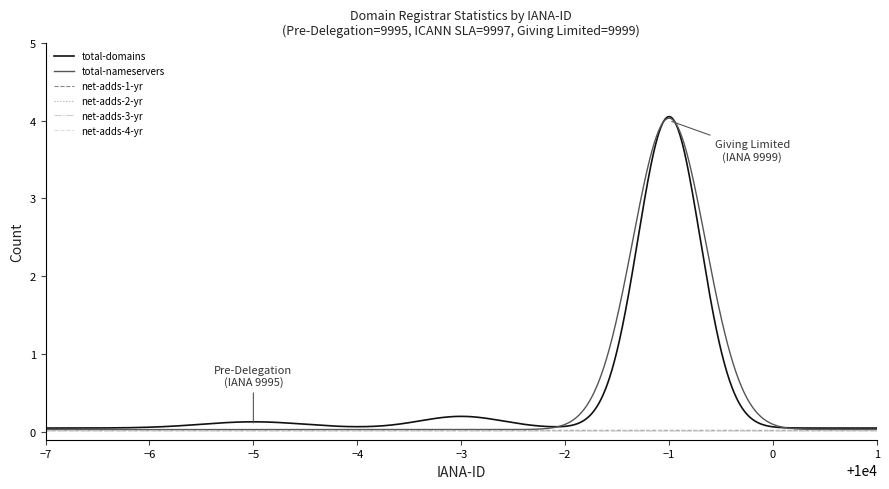

What are all the series names shown in the legend?

total-domains, total-nameservers, net-adds-1-yr, net-adds-2-yr, net-adds-3-yr, net-adds-4-yr